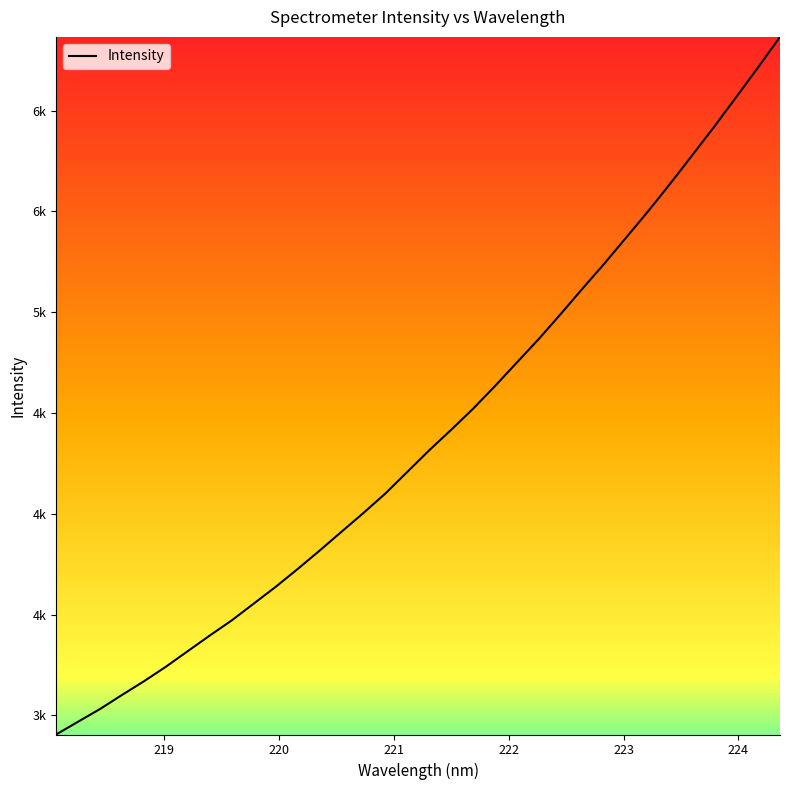

Does the chart have visible grid lines?

No